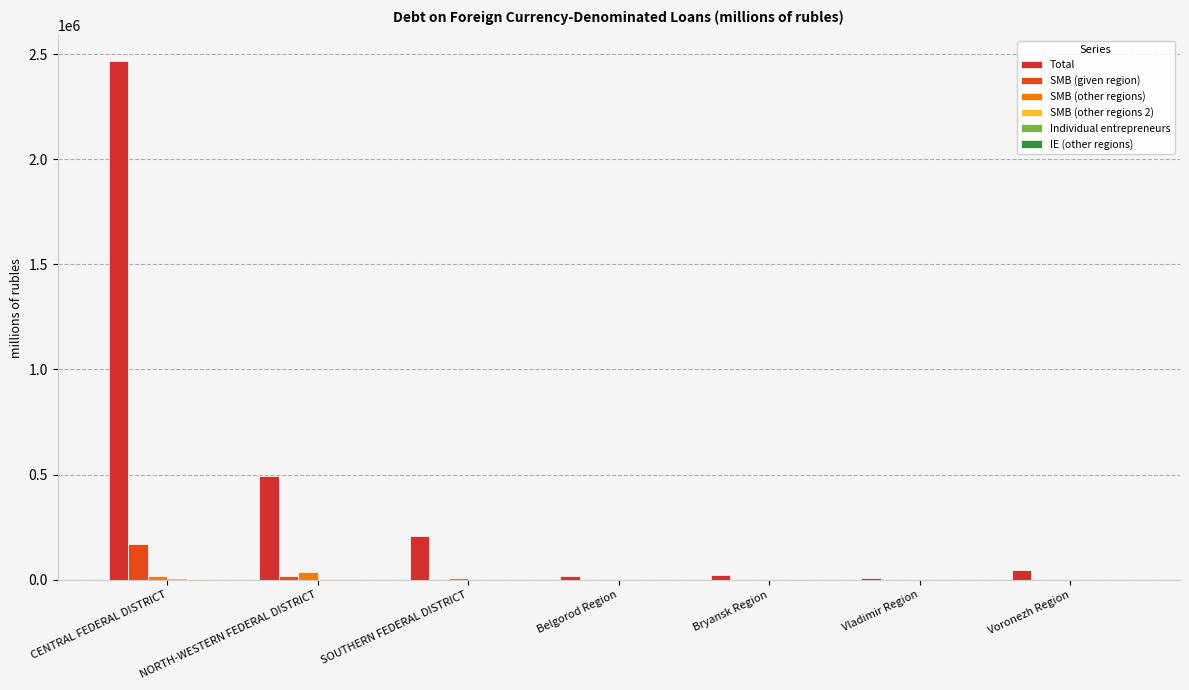

What value does the Total series have at Vladimir Region?

6074